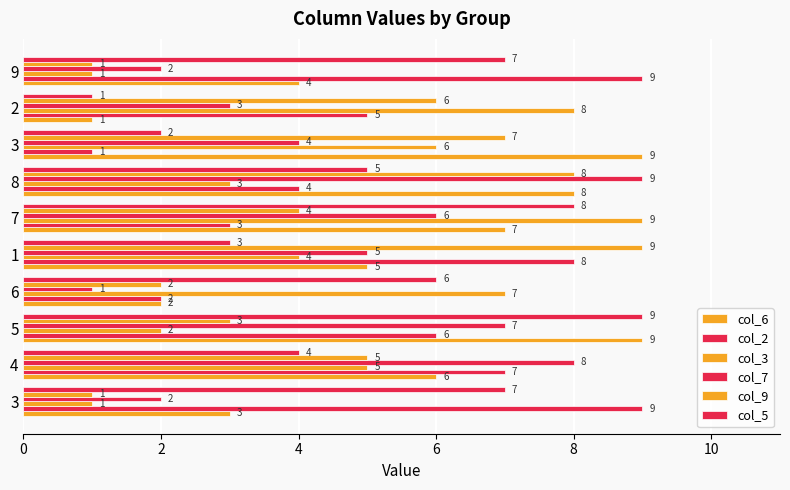

How many series are shown in this chart?

6